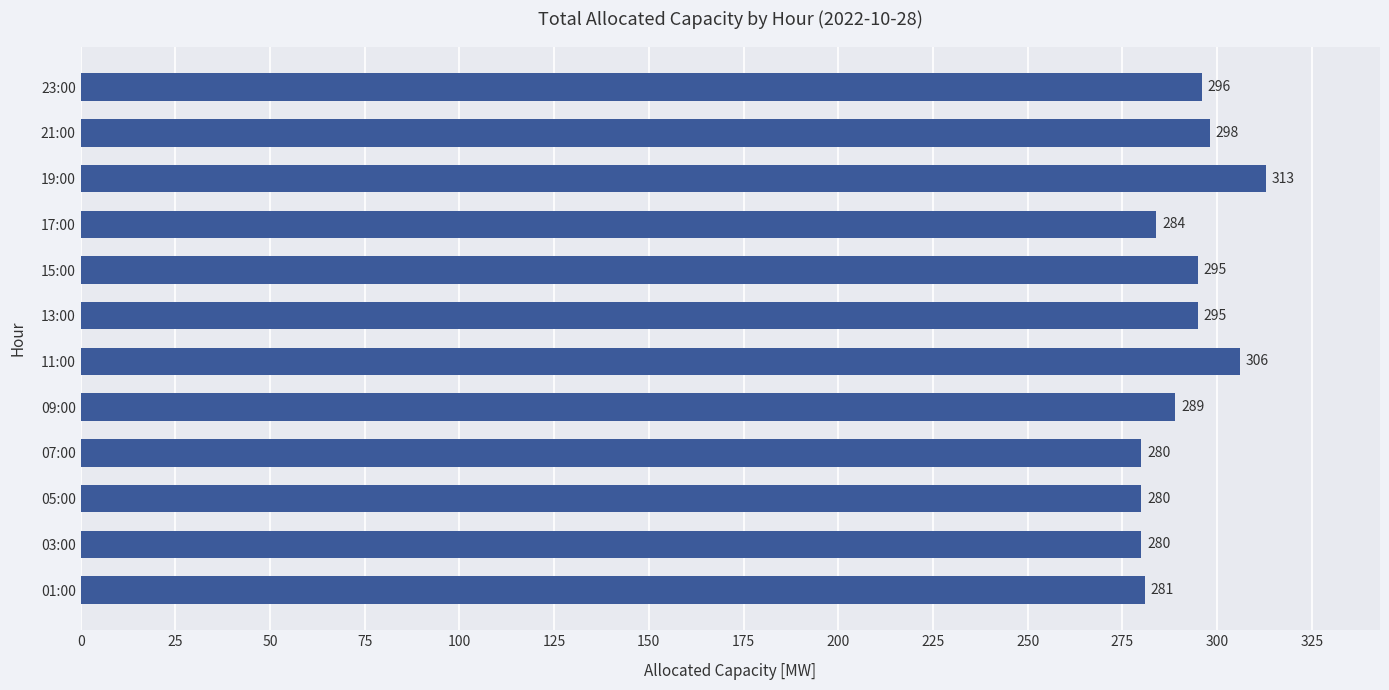

Between 09:00 and 01:00, which is larger?

09:00